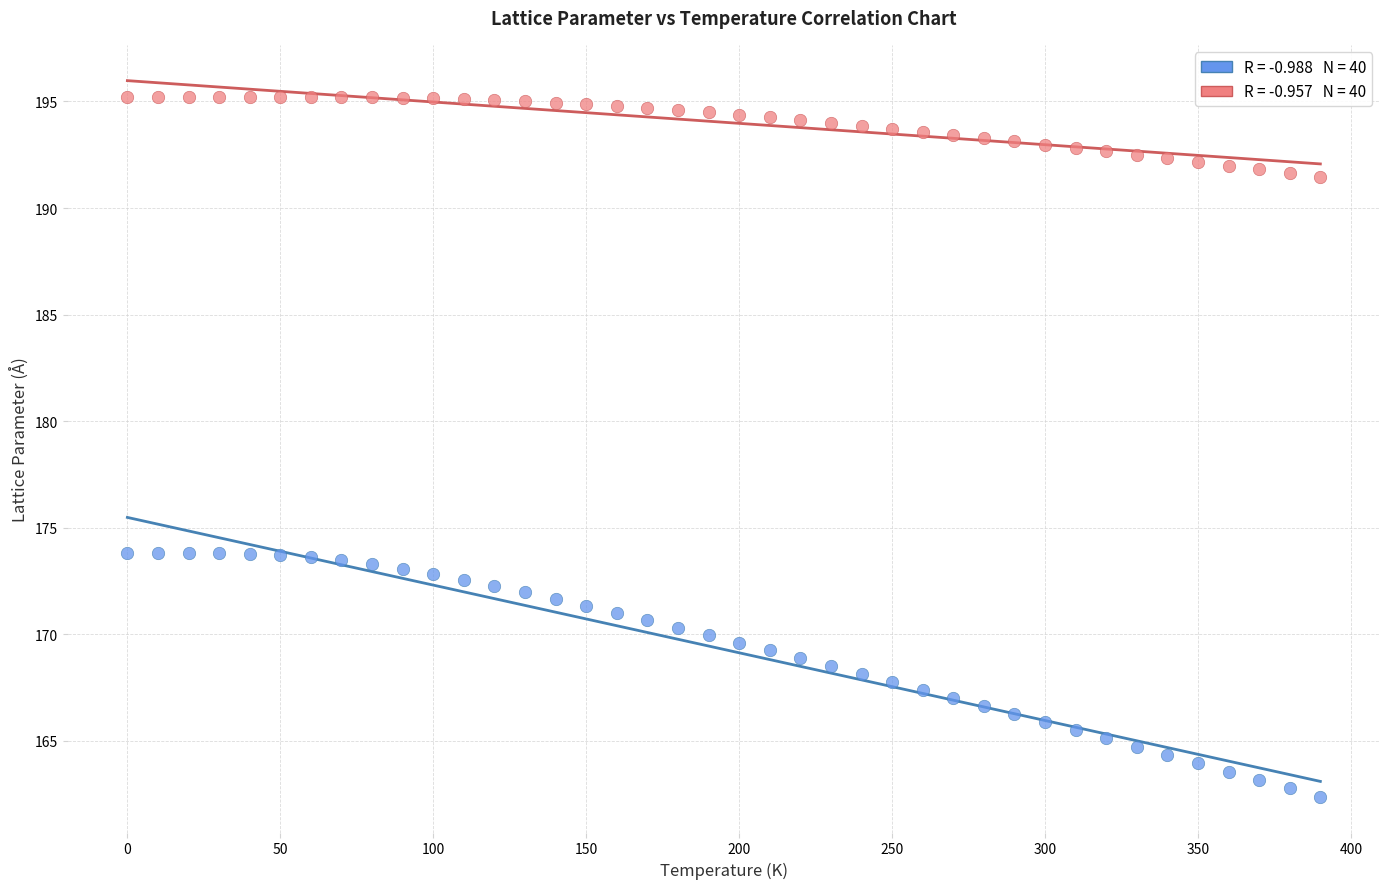

Across all data points, what is the range of X values (max minus min)?

390.0